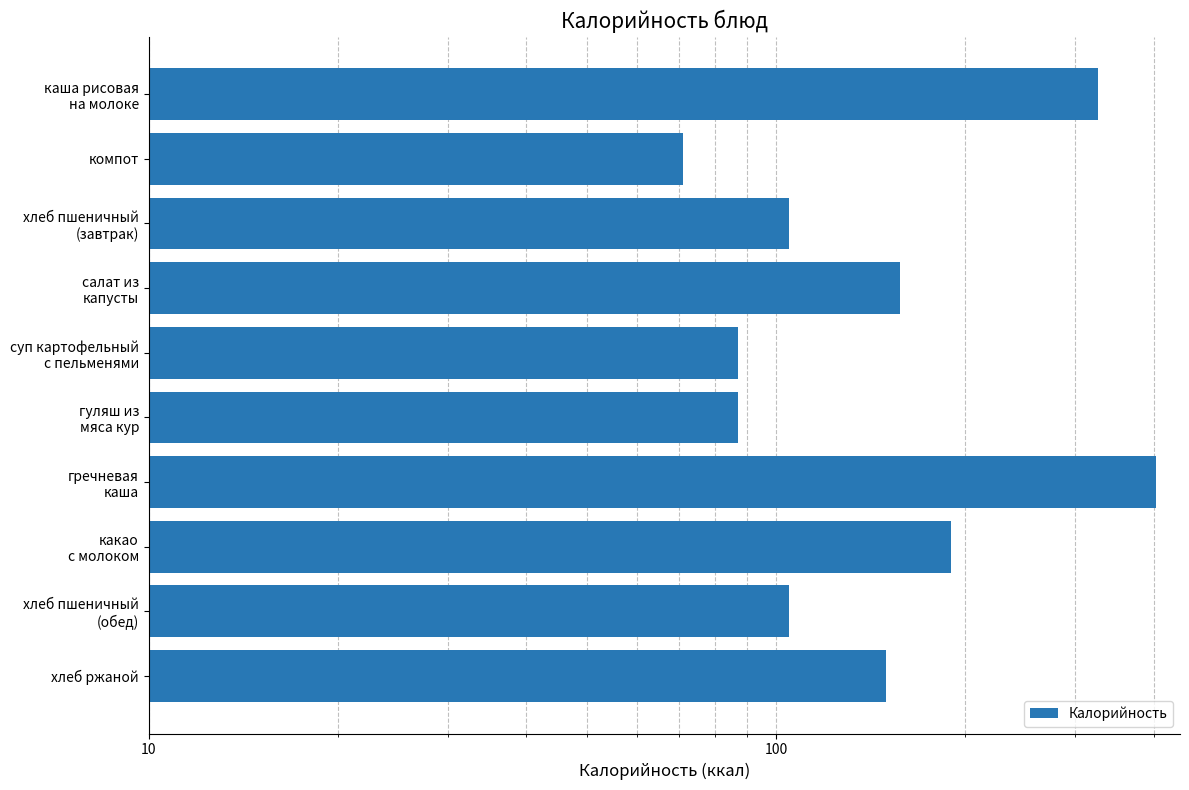

Reading left to right, what are all the values shown in this chart?

326.0	71.0	105.0	157.5	87.0	87.0	404.0	190.0	105.0	150.0